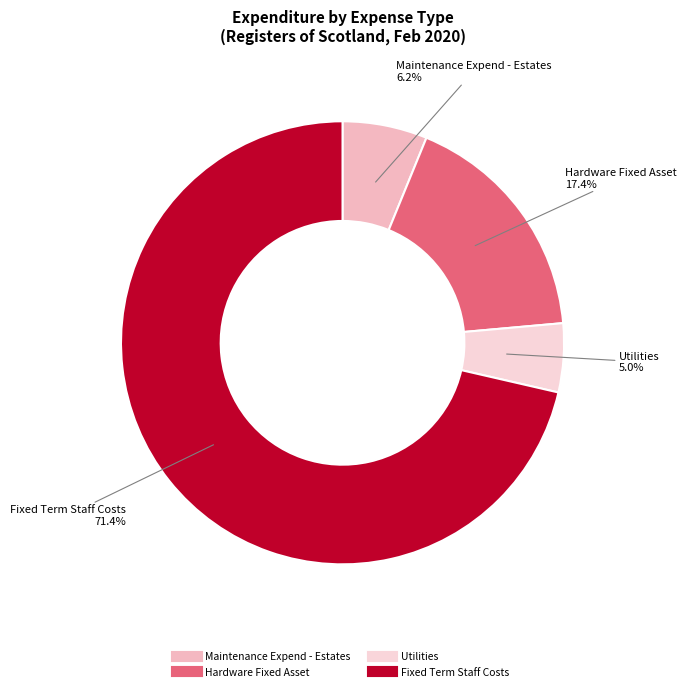

The Fixed Term Staff Costs slice represents 71% of the pie. True or false?

True